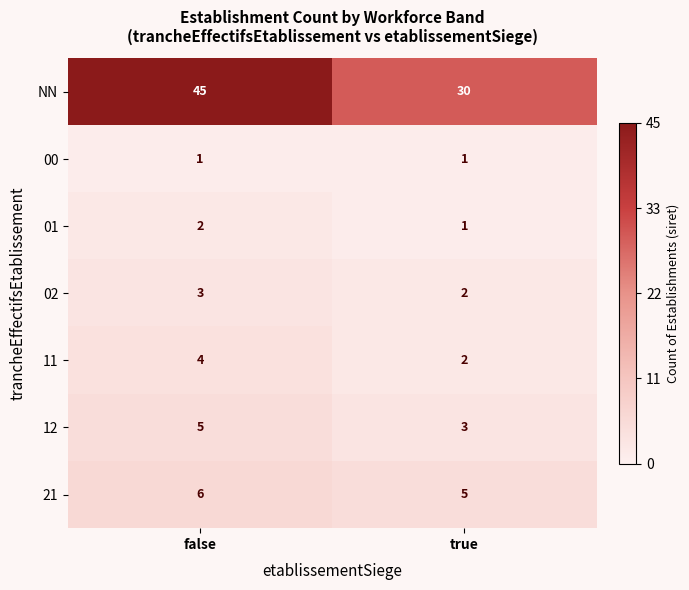

Reading left to right, what are all the values shown in this chart?

NN: false=45	true=30
00: false=1	true=1
01: false=2	true=1
02: false=3	true=2
11: false=4	true=2
12: false=5	true=3
21: false=6	true=5